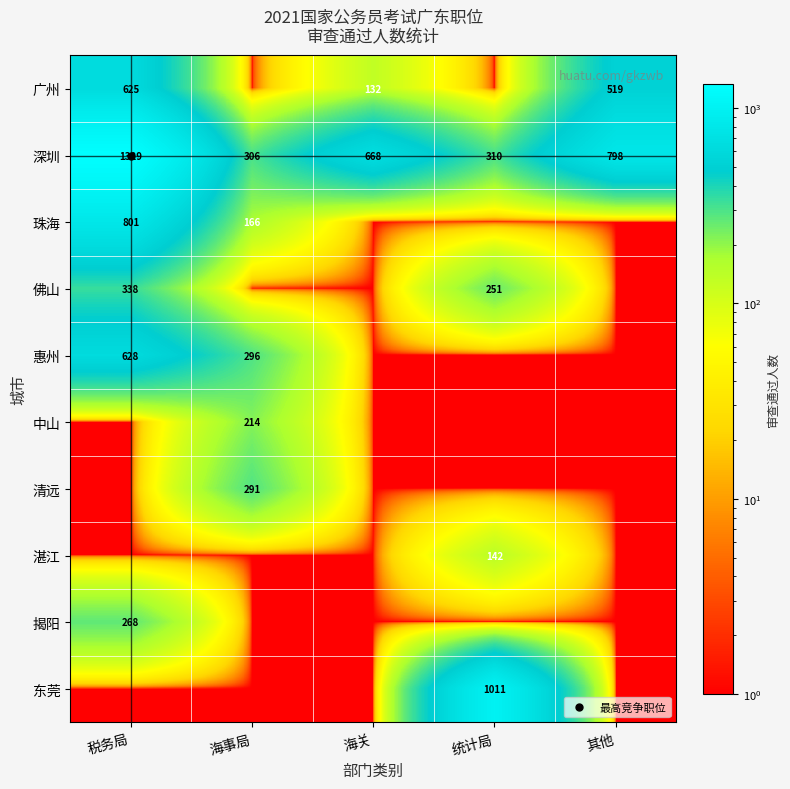

What is the maximum value for 揭阳?

268